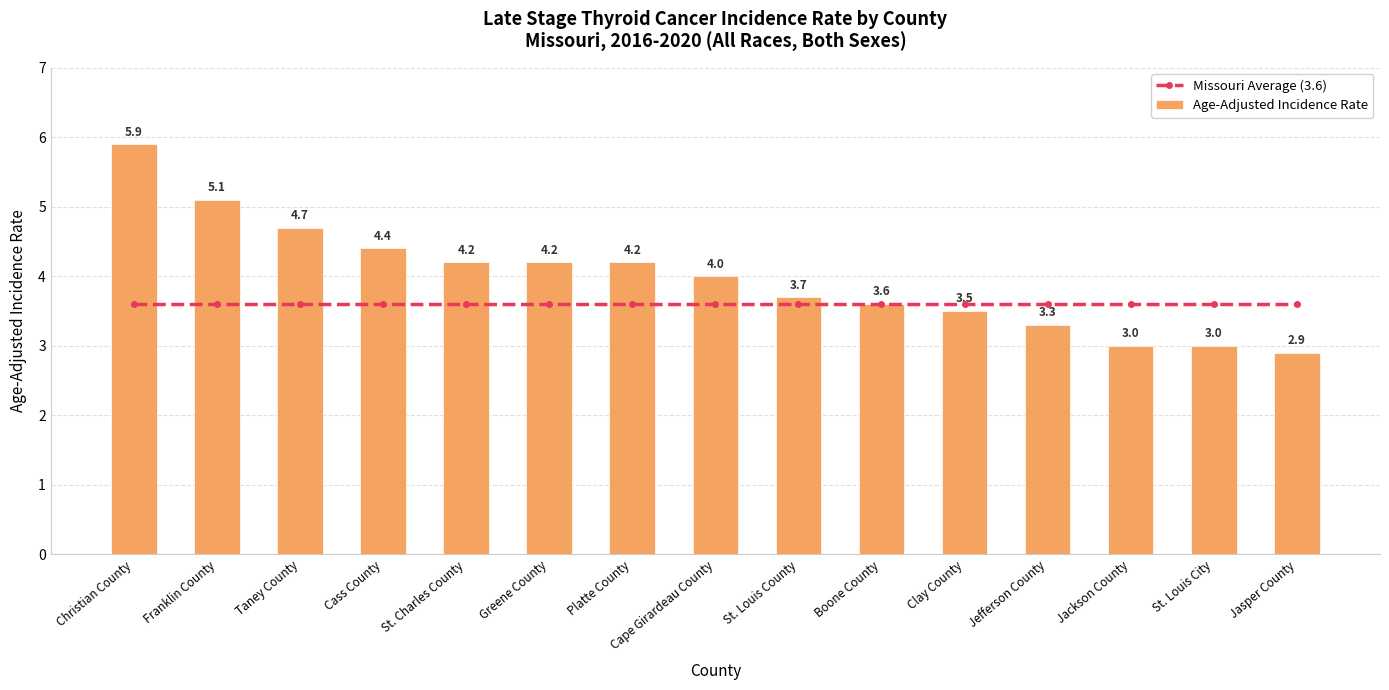

What is the label of the 2nd bar from the right?

St. Louis City